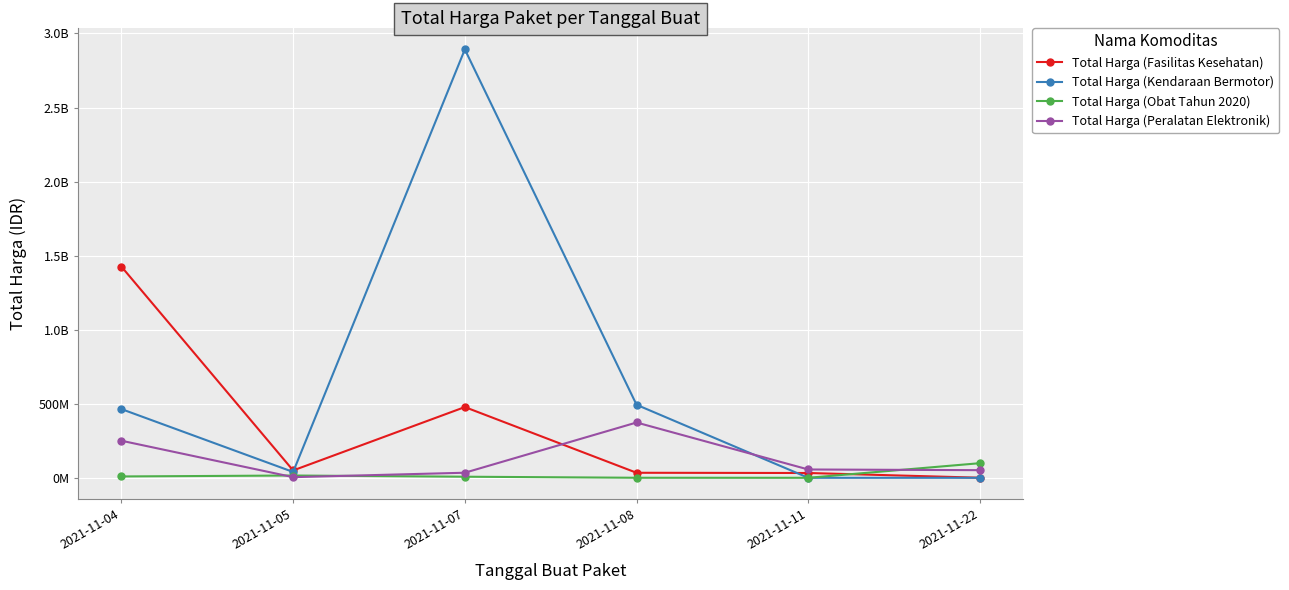

What is the difference between the highest and lowest values at 2021-11-04?

1416687900